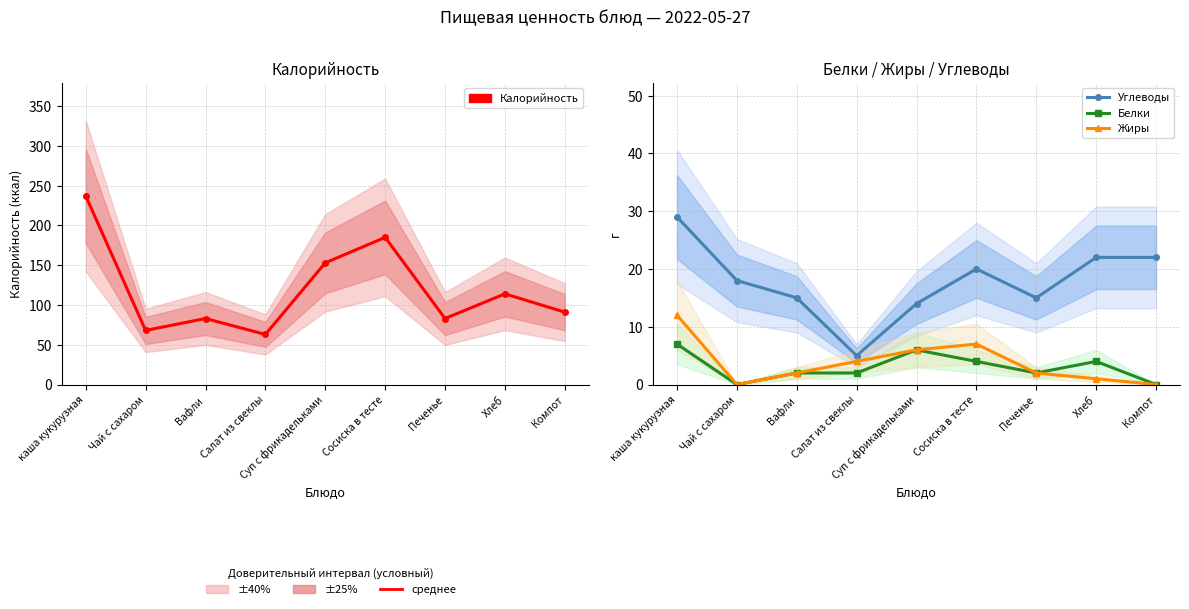

At which category is the sum across all series the highest?

каша кукурузная